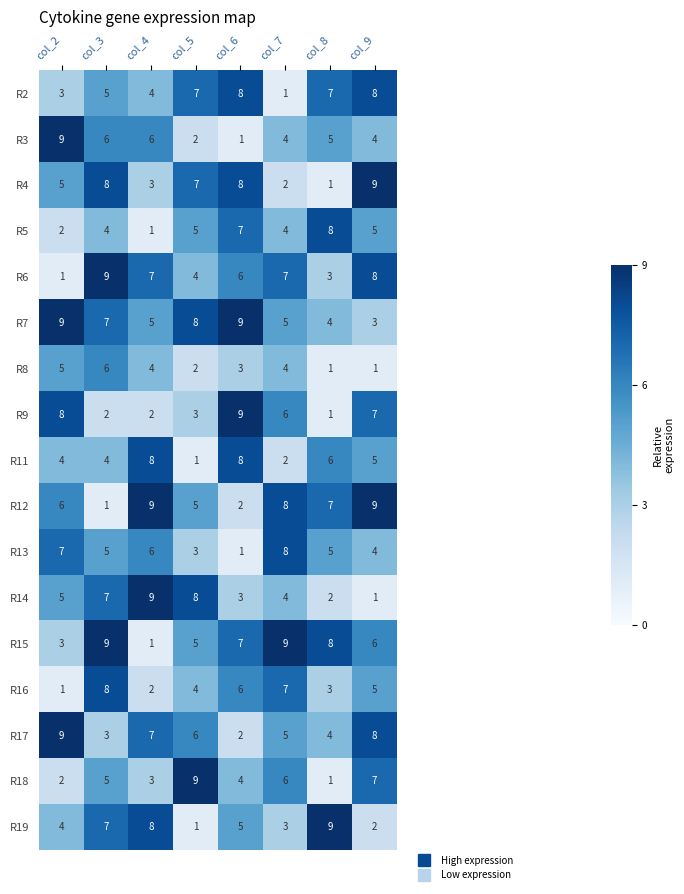

What is the spread (max minus min) of values at col_2?

8